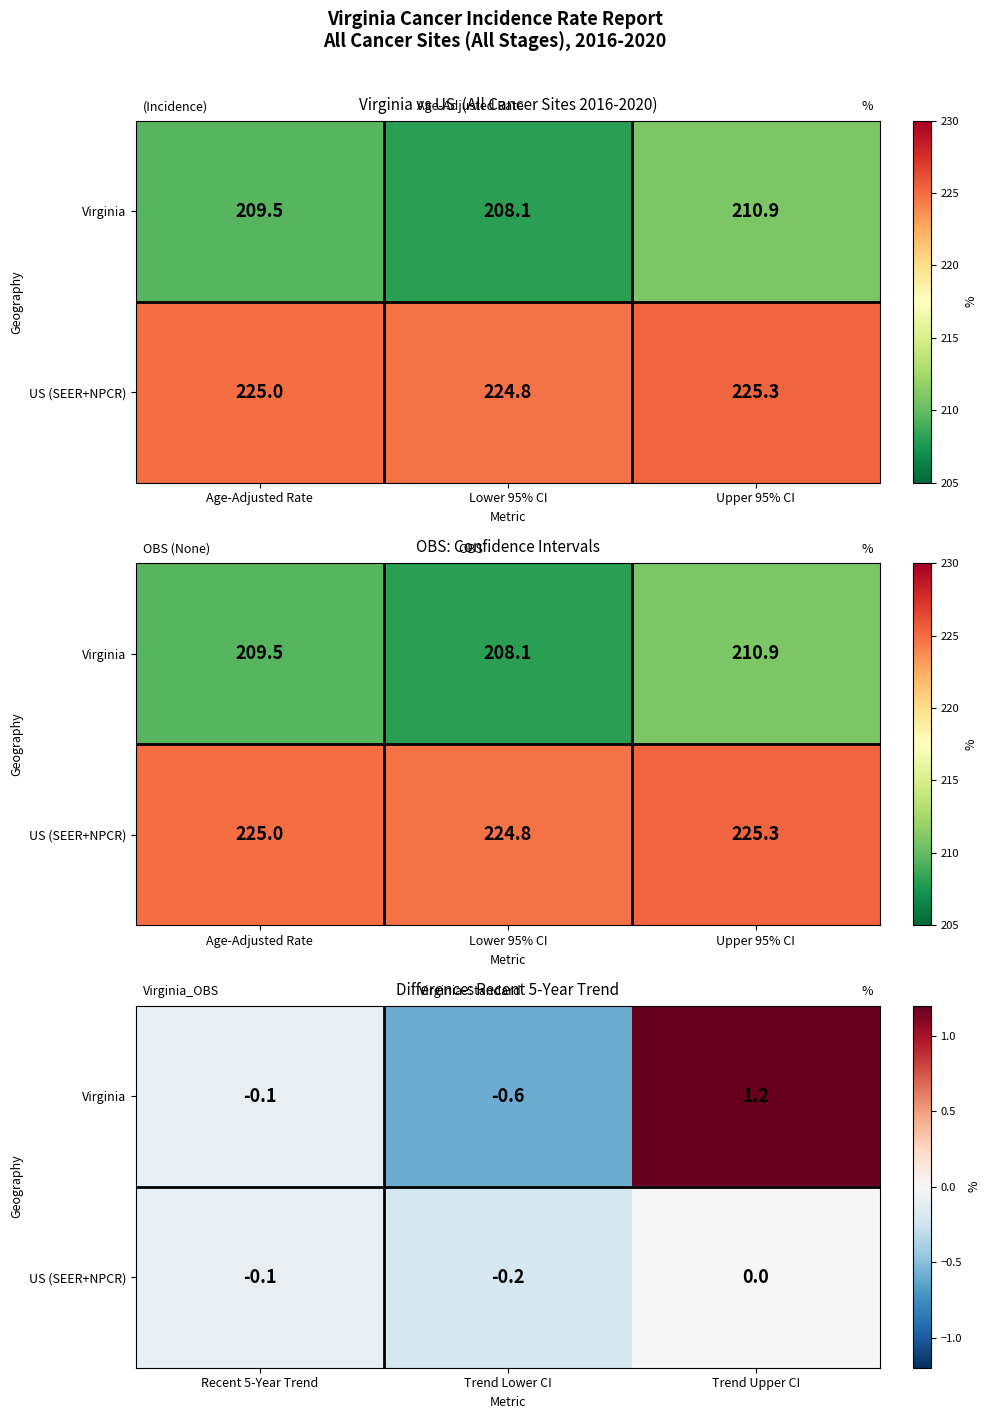

What is the lowest value of the Virginia series?

-0.6